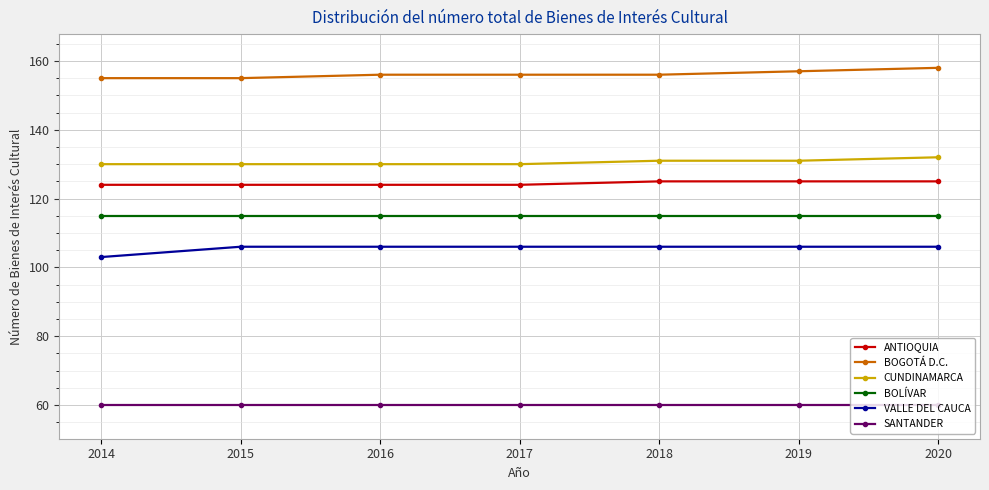

Rank the series by their maximum value, from lowest to highest.

SANTANDER, VALLE DEL CAUCA, BOLÍVAR, ANTIOQUIA, CUNDINAMARCA, BOGOTÁ D.C.